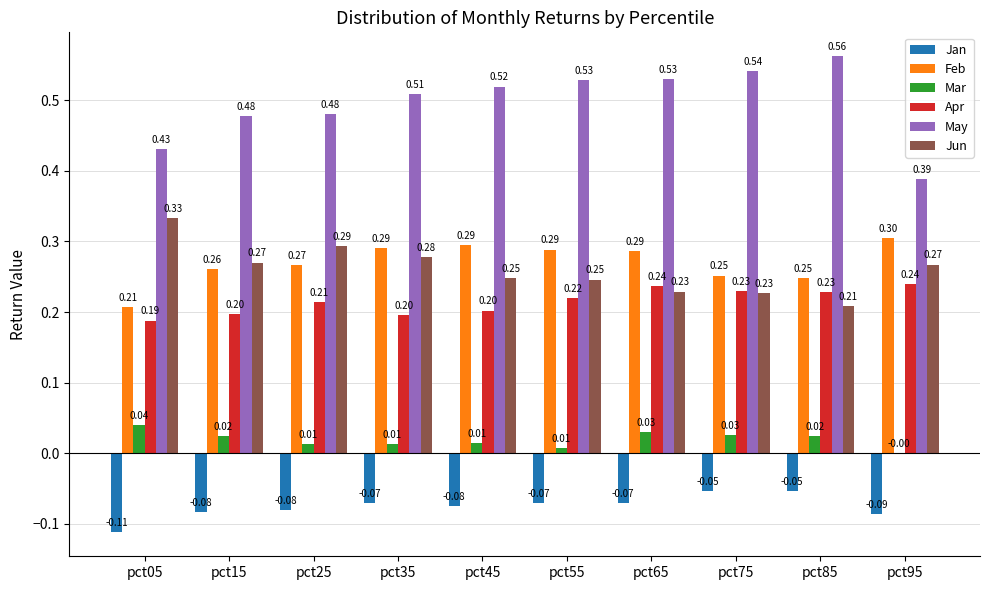

The value of May at pct75 is 0.3. True or false?

False